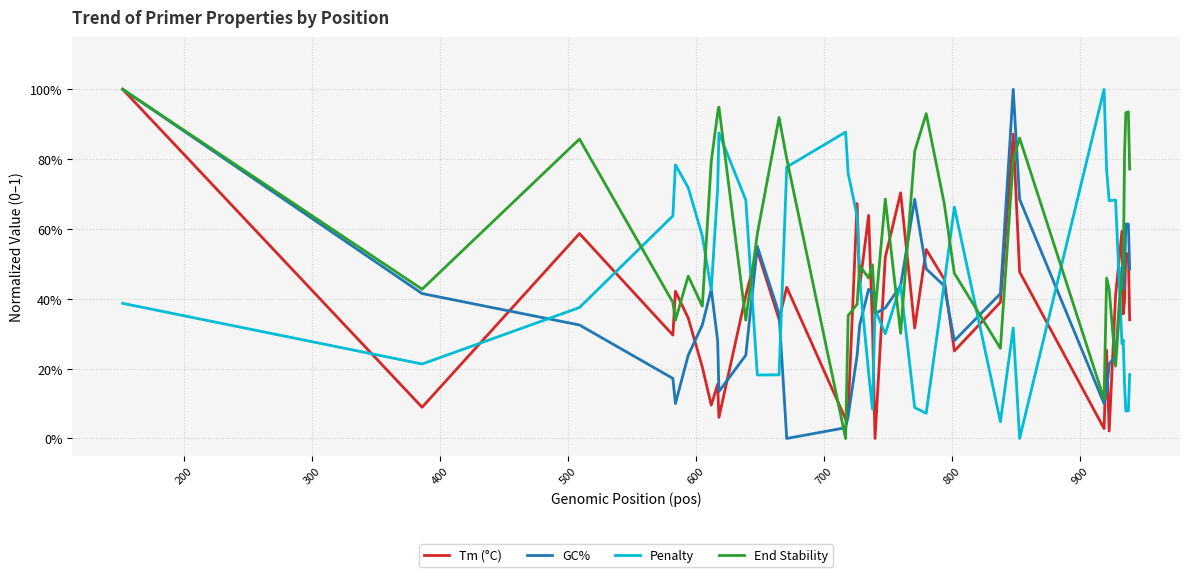

List the series in order of their peak value, lowest first.

End Stability, Tm (°C), Penalty, GC%